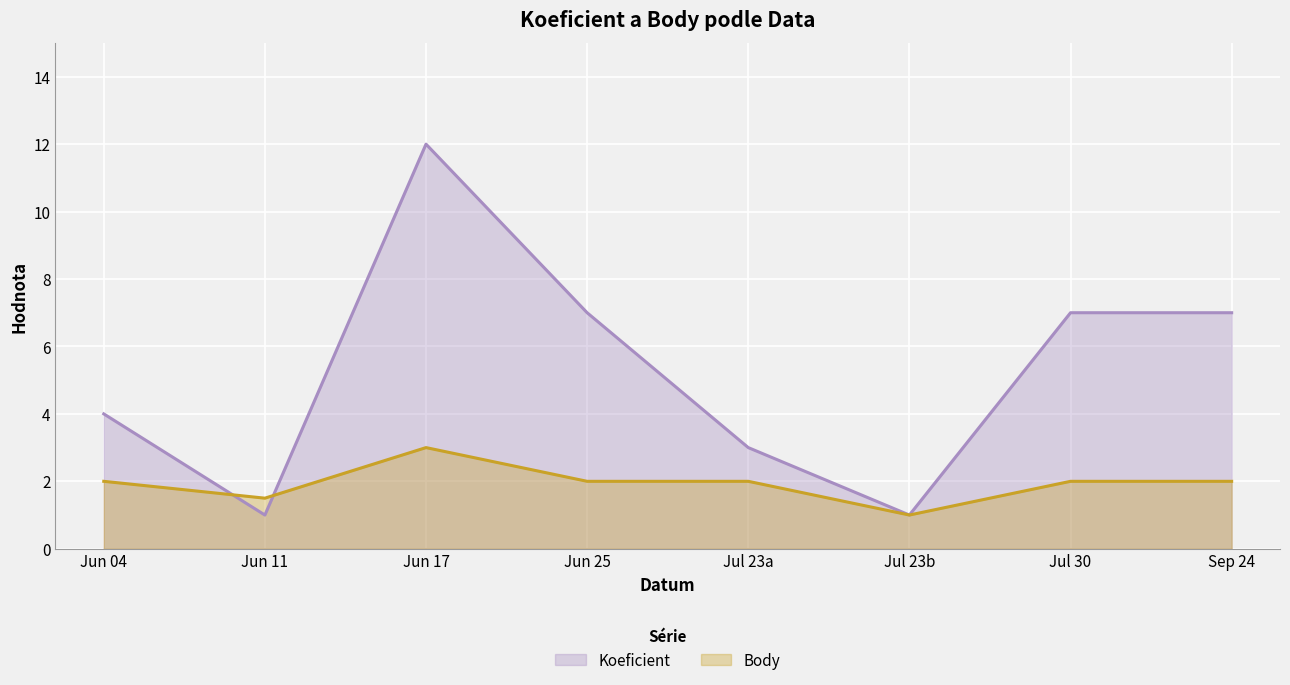

Which label corresponds to the largest value in the chart?

Jun 17